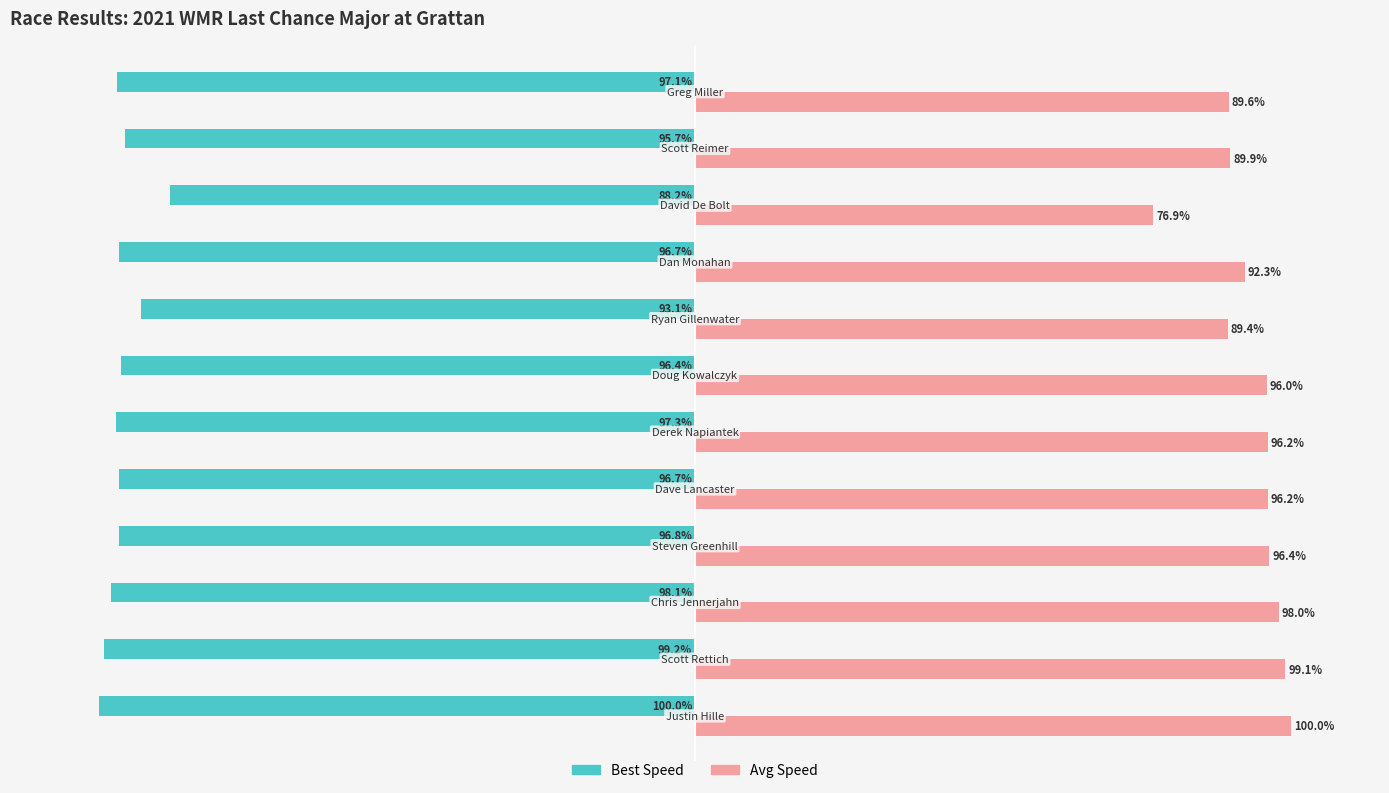

Which series has the largest range (max minus min)?

Avg Speed